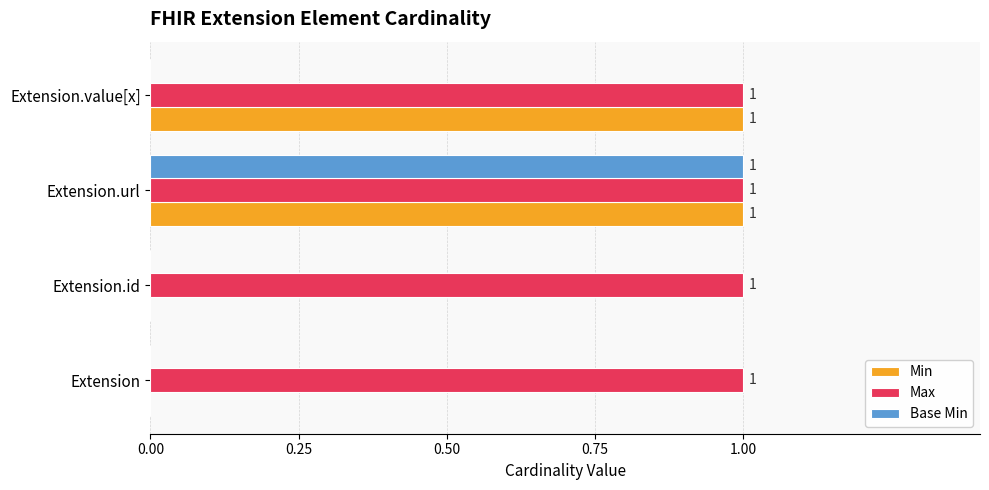

What is the sum of all Max values?

4